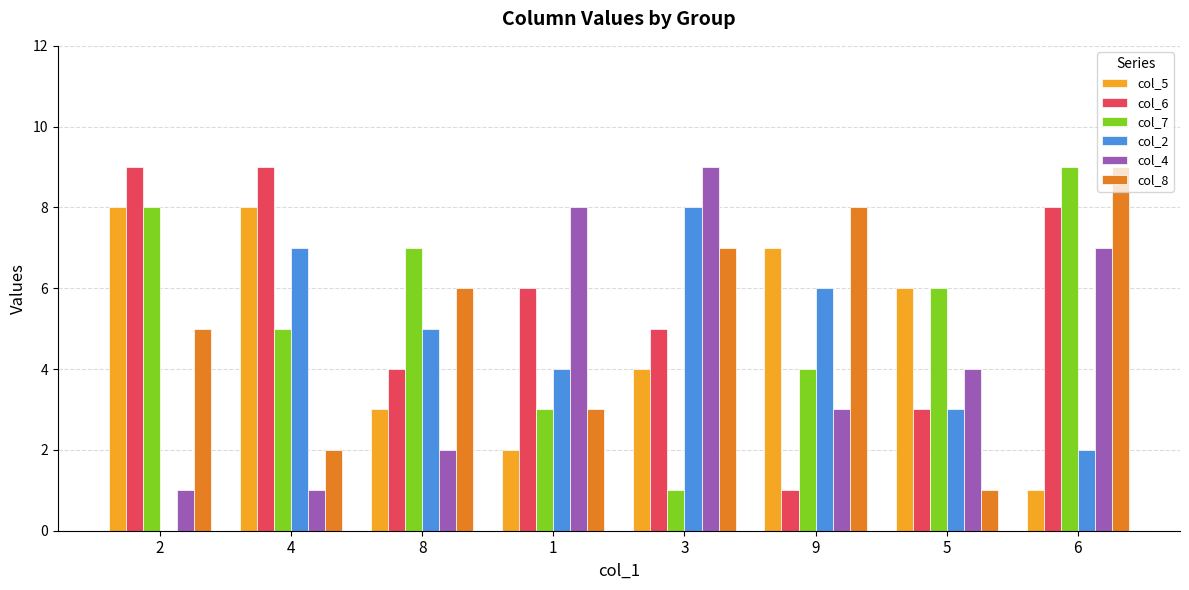

The value of col_2 at 3 is 8. True or false?

True